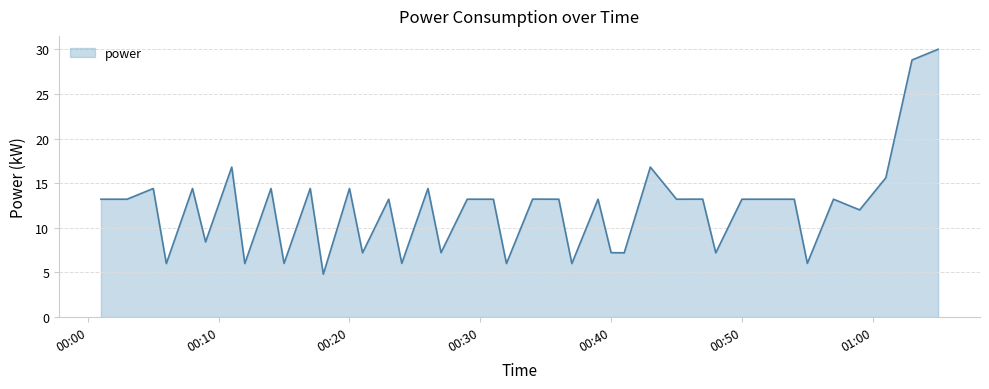

What is the change in value from 2022-04-21T00:37:00 to 2022-04-21T01:01:00?

+9.6